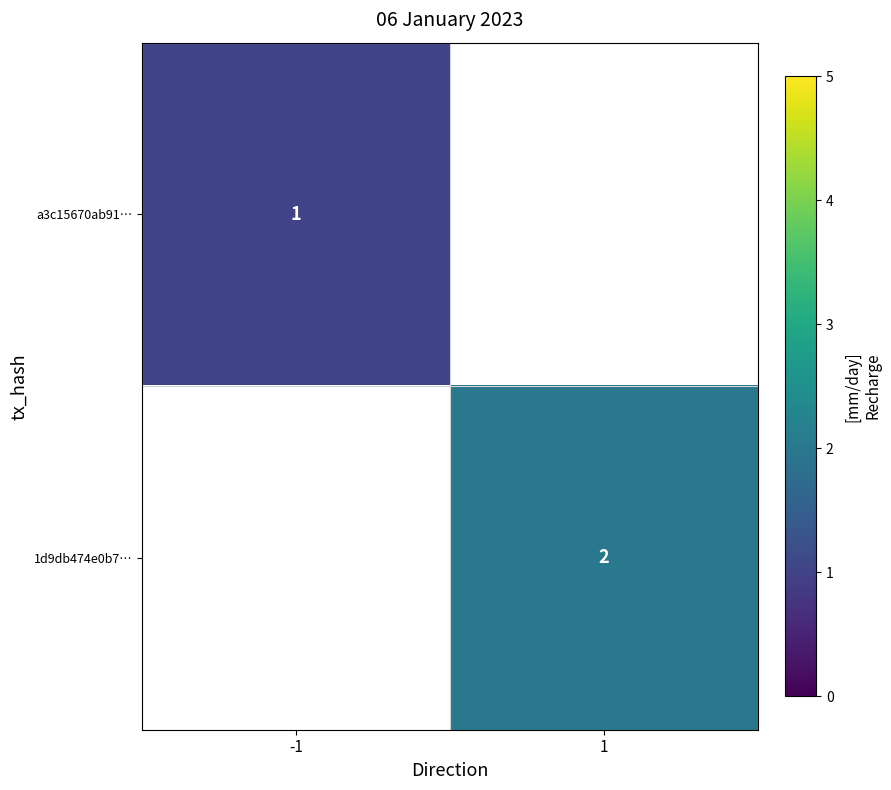

What is the maximum value shown in the chart?

2.0